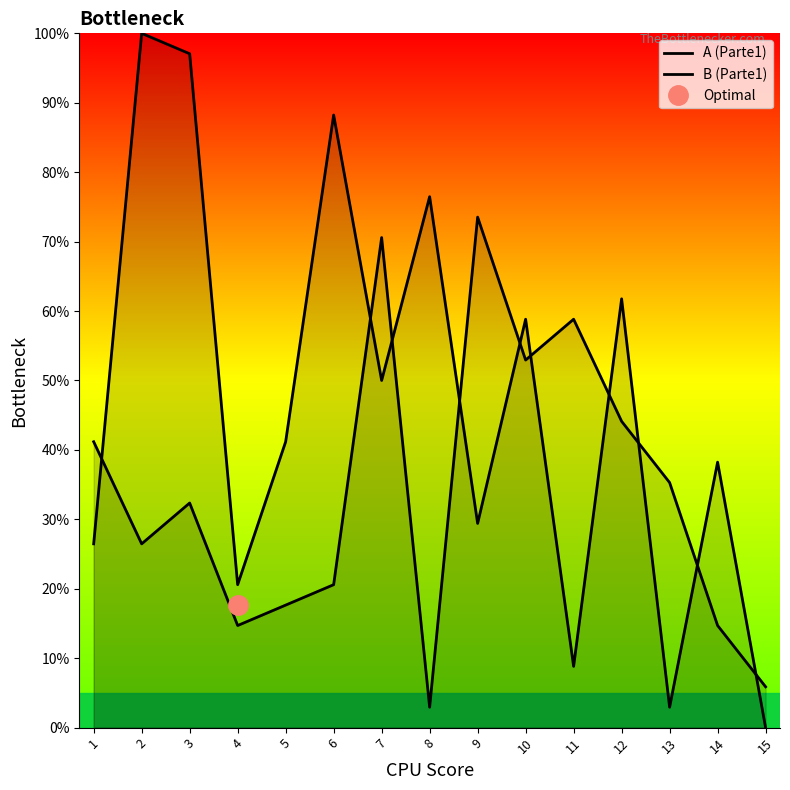

Which category has the highest value in the A (Parte1) series?

9